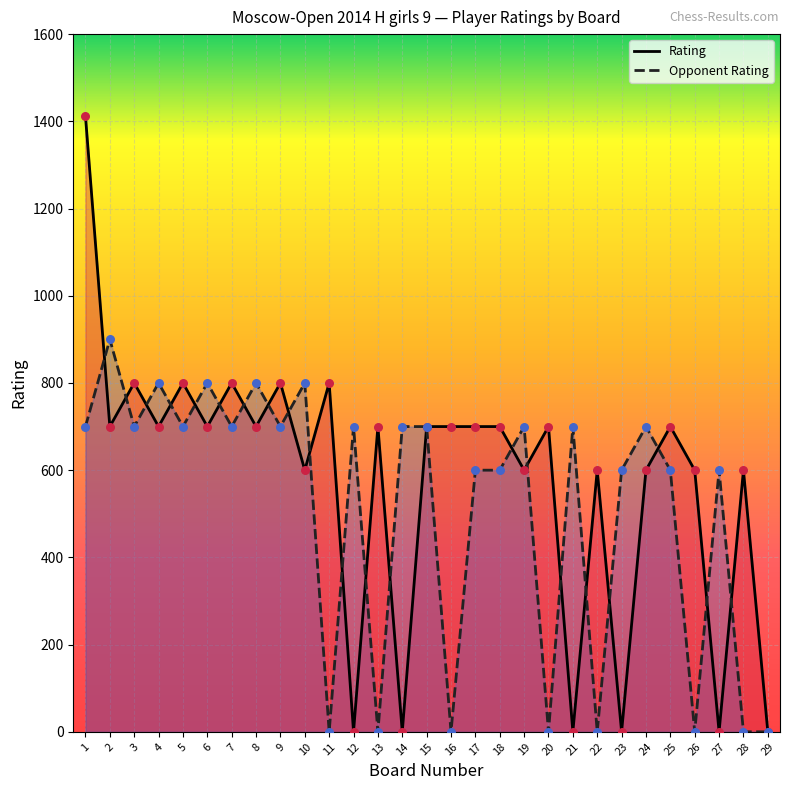

Which series reaches the maximum Y coordinate?

Rating